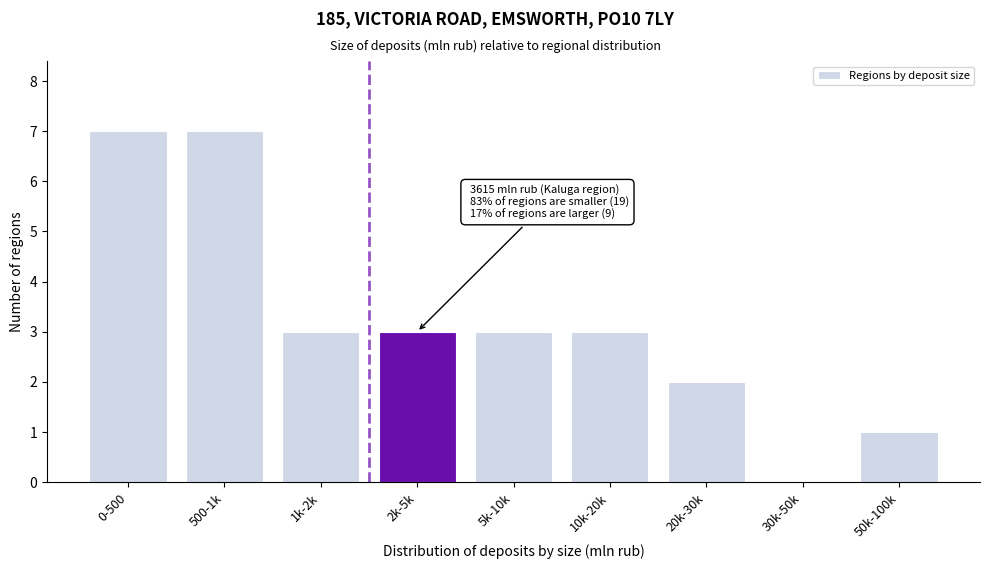

Reading left to right, extract all data points from this chart.

0-500=7	500-1k=7	1k-2k=3	2k-5k=3	5k-10k=3	10k-20k=3	20k-30k=2	30k-50k=0	50k-100k=1